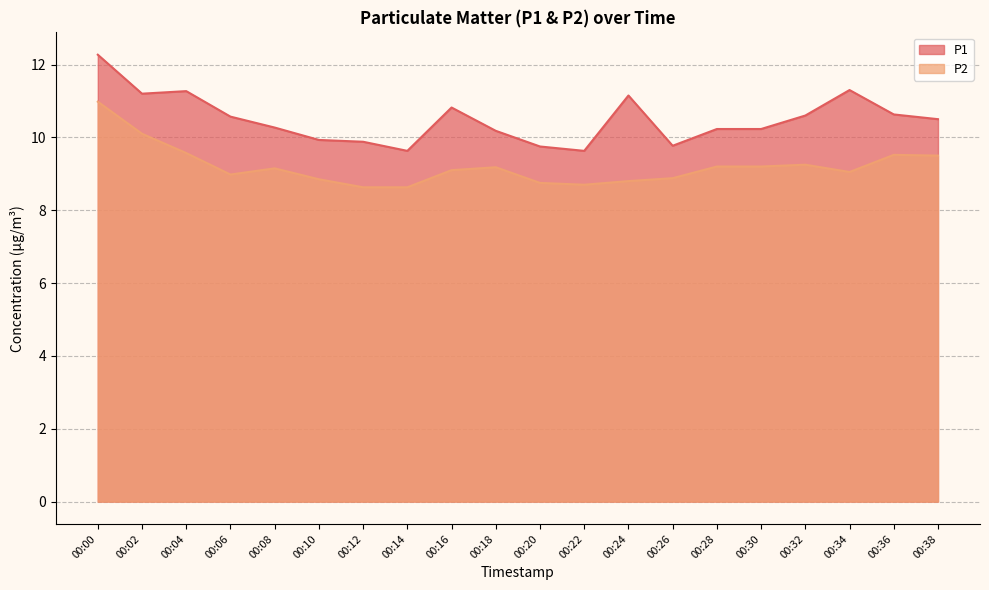

Is it true that P1 equals 9.9 at 00:12?

True